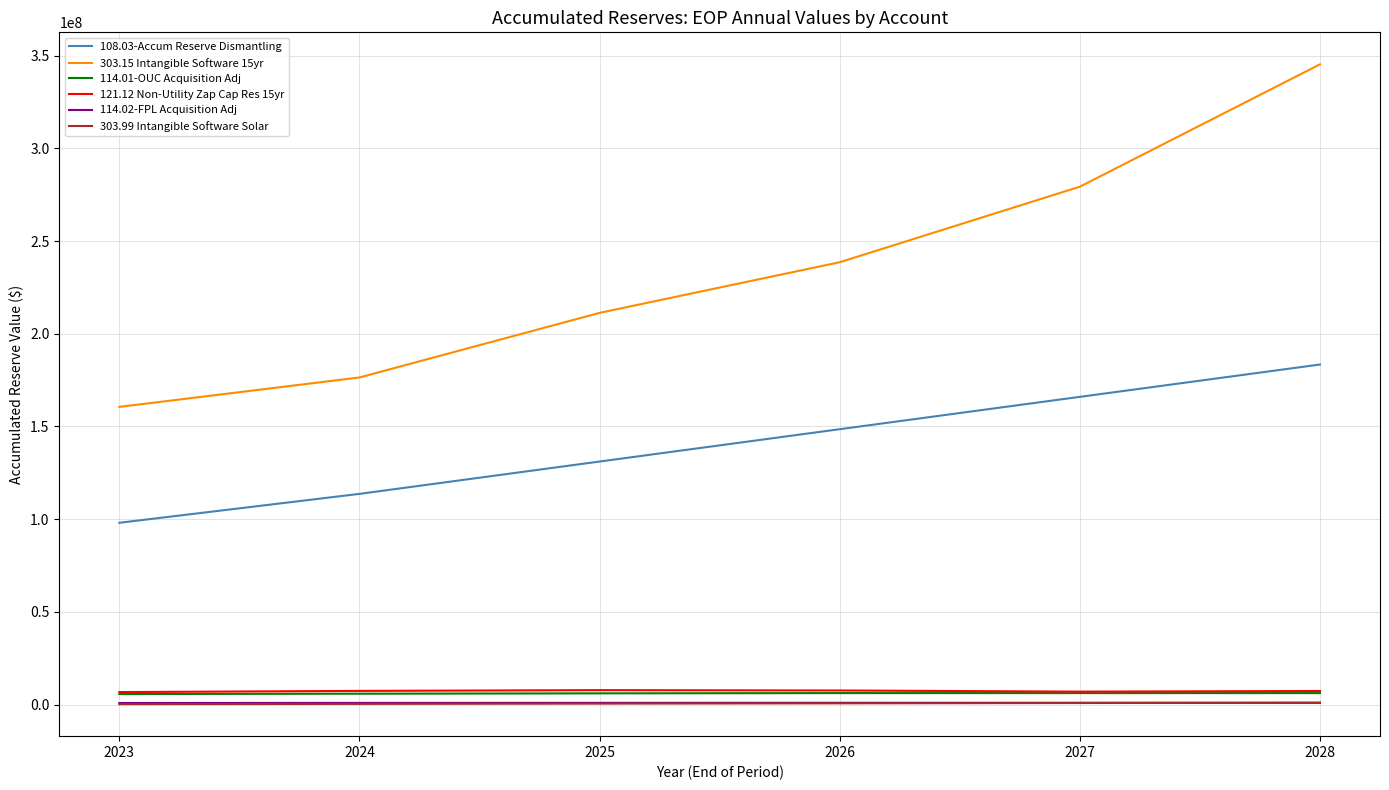

What is the approximate value of 114.01-OUC Acquisition Adj at 2026?

6182810.0